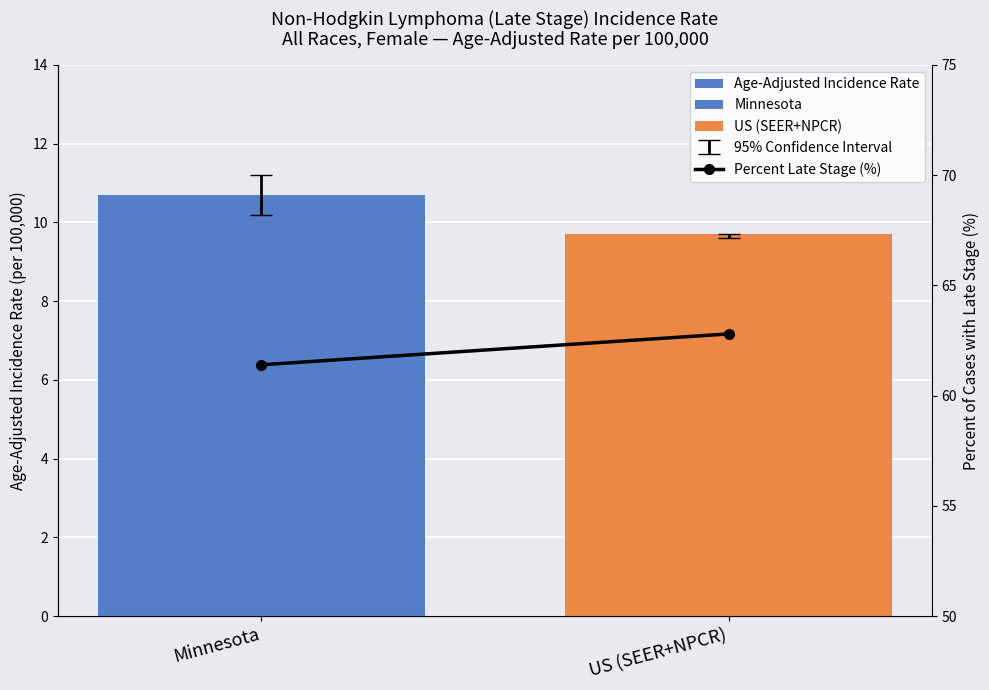

The value of Percent Late Stage (%) at Minnesota is 61.4. True or false?

True